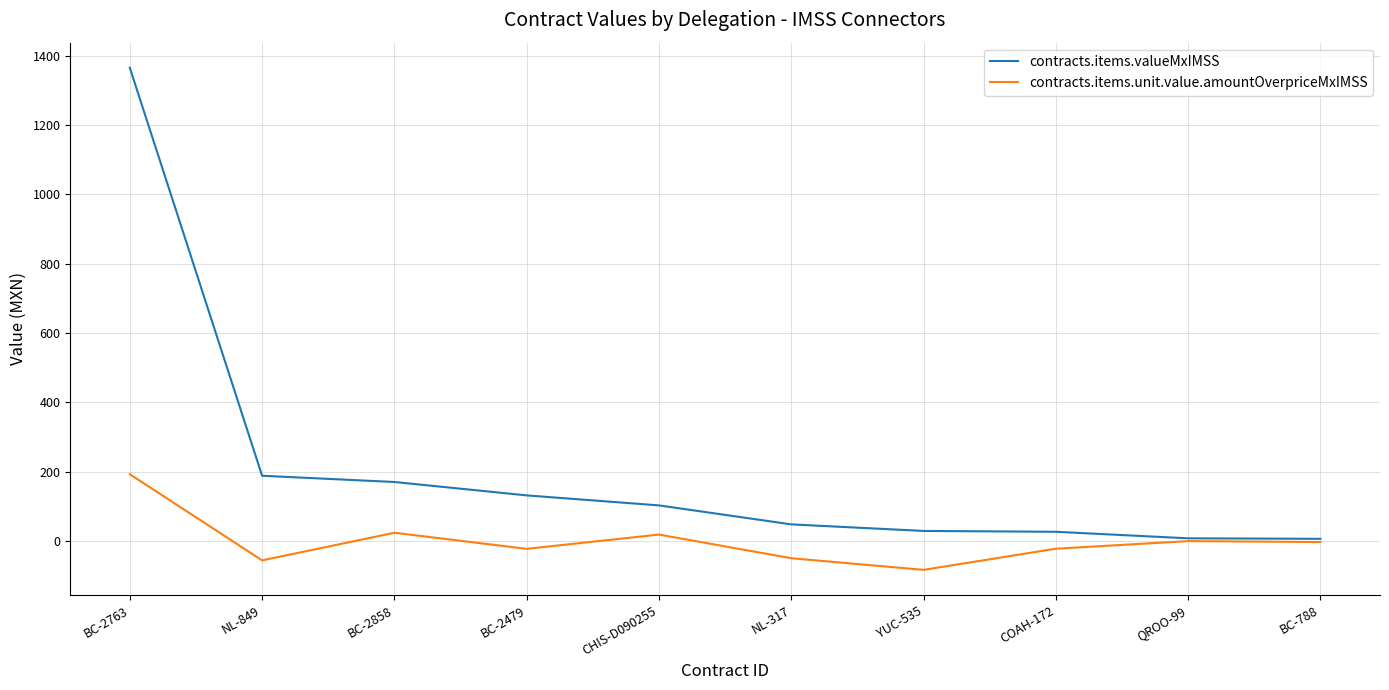

What are all the series names shown in the legend?

contracts.items.valueMxIMSS, contracts.items.unit.value.amountOverpriceMxIMSS